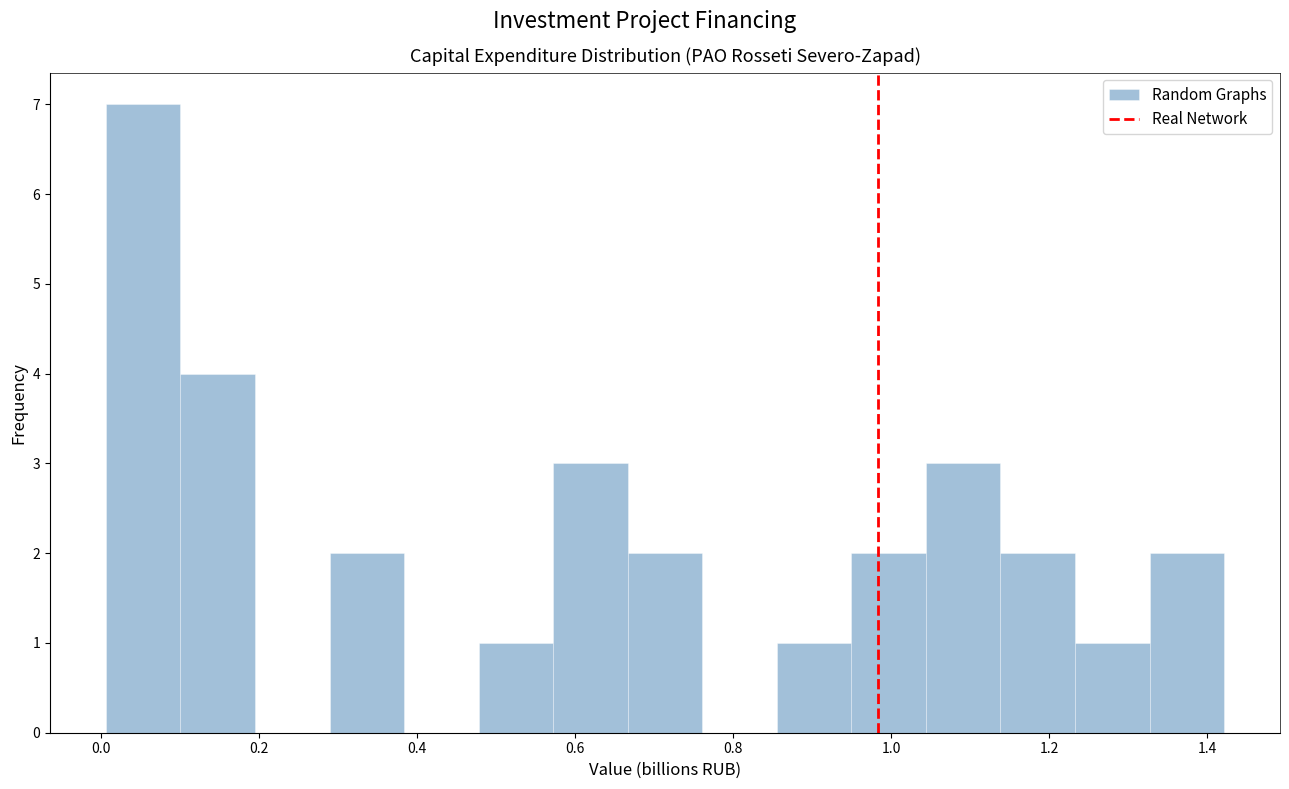

Reading left to right, transcribe this chart: for each bar, give the range it covers on the x-axis and its height. Neither the bar edges nor the heights are printed on the chart, so give them approximately, as read against the axes.

0.00 to 0.10: 7
0.10 to 0.20: 4
0.20 to 0.28: 0
0.28 to 0.38: 2
0.38 to 0.48: 0
0.48 to 0.58: 1
0.58 to 0.66: 3
0.66 to 0.76: 2
0.76 to 0.86: 0
0.86 to 0.94: 1
0.94 to 1.04: 2
1.04 to 1.14: 3
1.14 to 1.24: 2
1.24 to 1.32: 1
1.32 to 1.42: 2